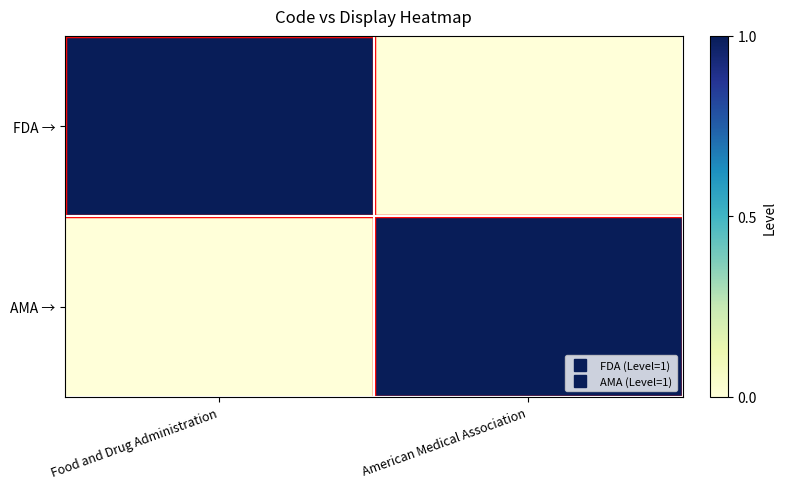

How many distinct data groups are displayed?

2